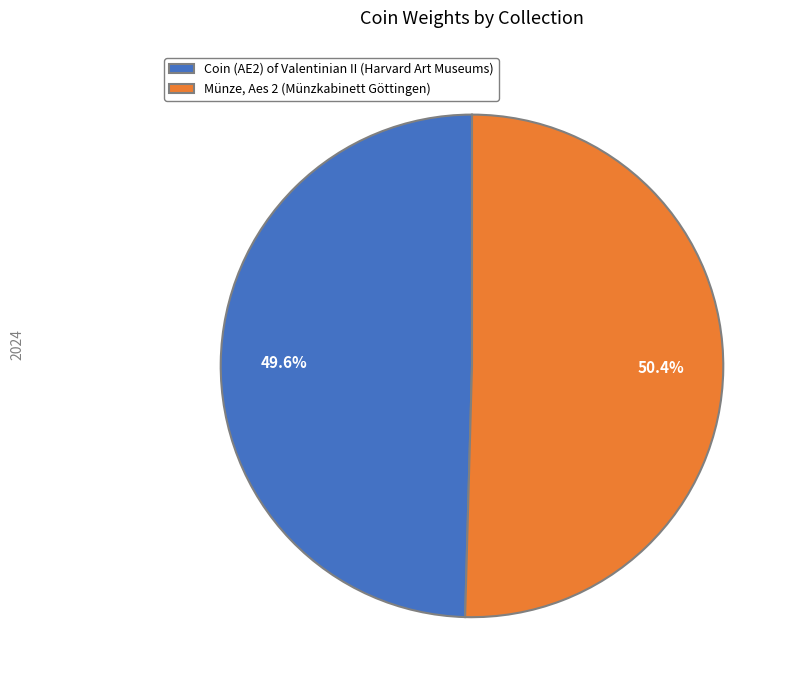

What percentage is NOT represented by Münze, Aes 2 (Münzkabinett Göttingen)?

49.6%